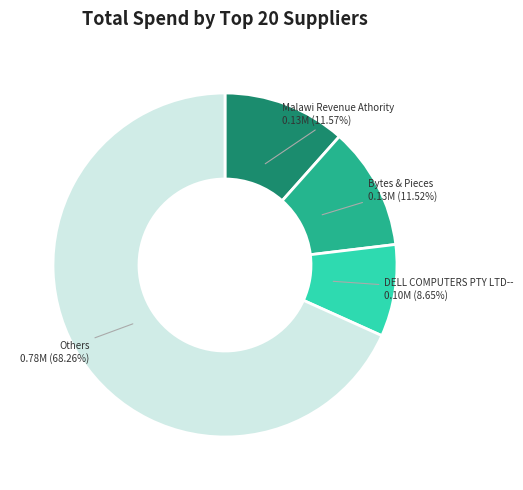

Does any single category account for the majority?

Yes